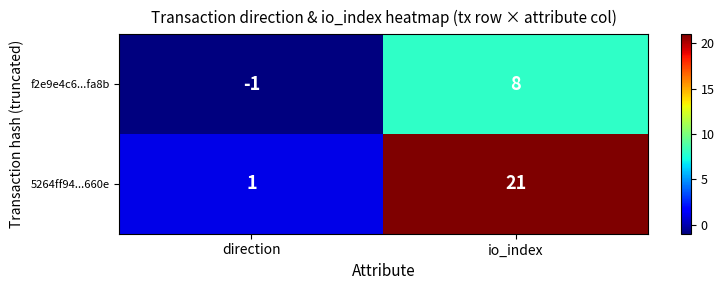

True or false: 5264ff94...660e has a value of 11 at io_index.

False